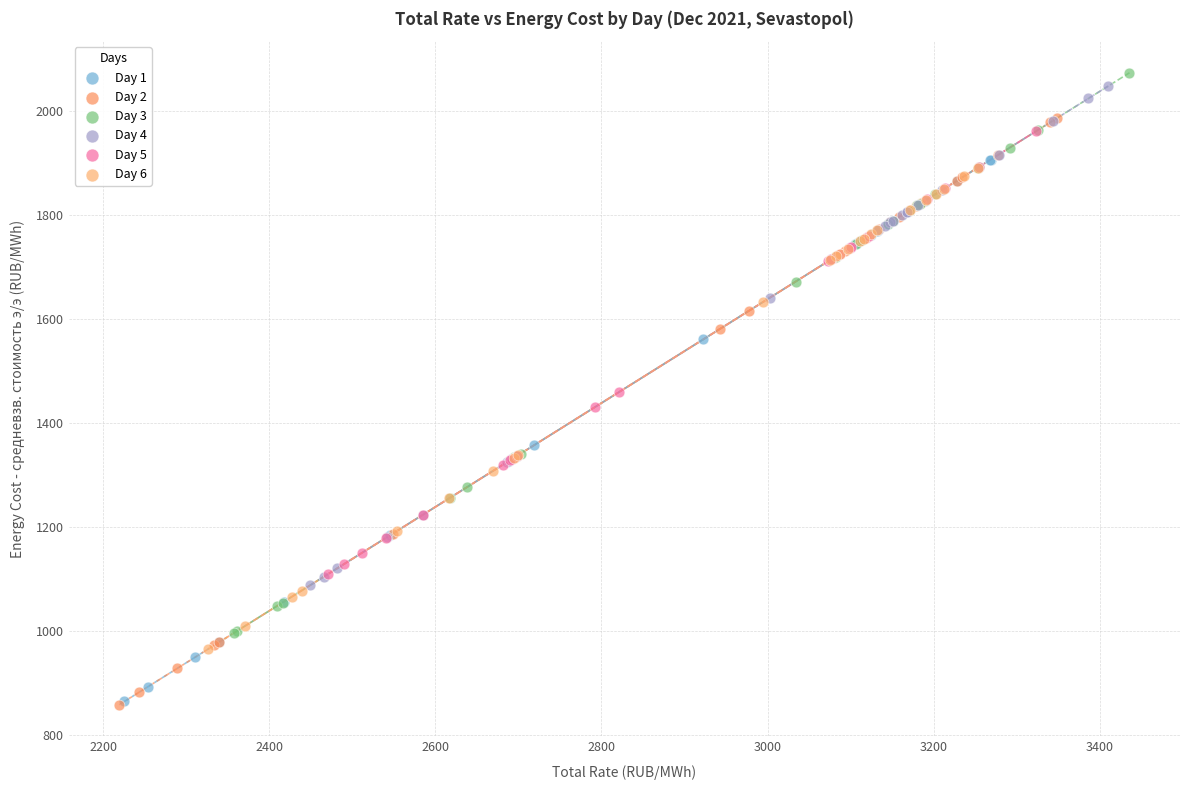

Which series has the largest Y range (max minus min)?

Day 2